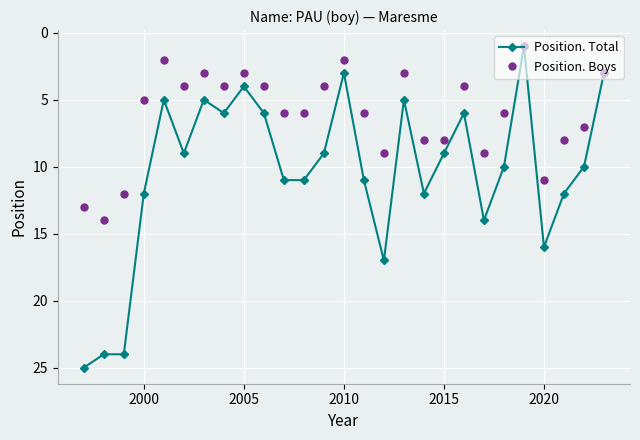

Which series has the largest total across all categories?

Position. Total